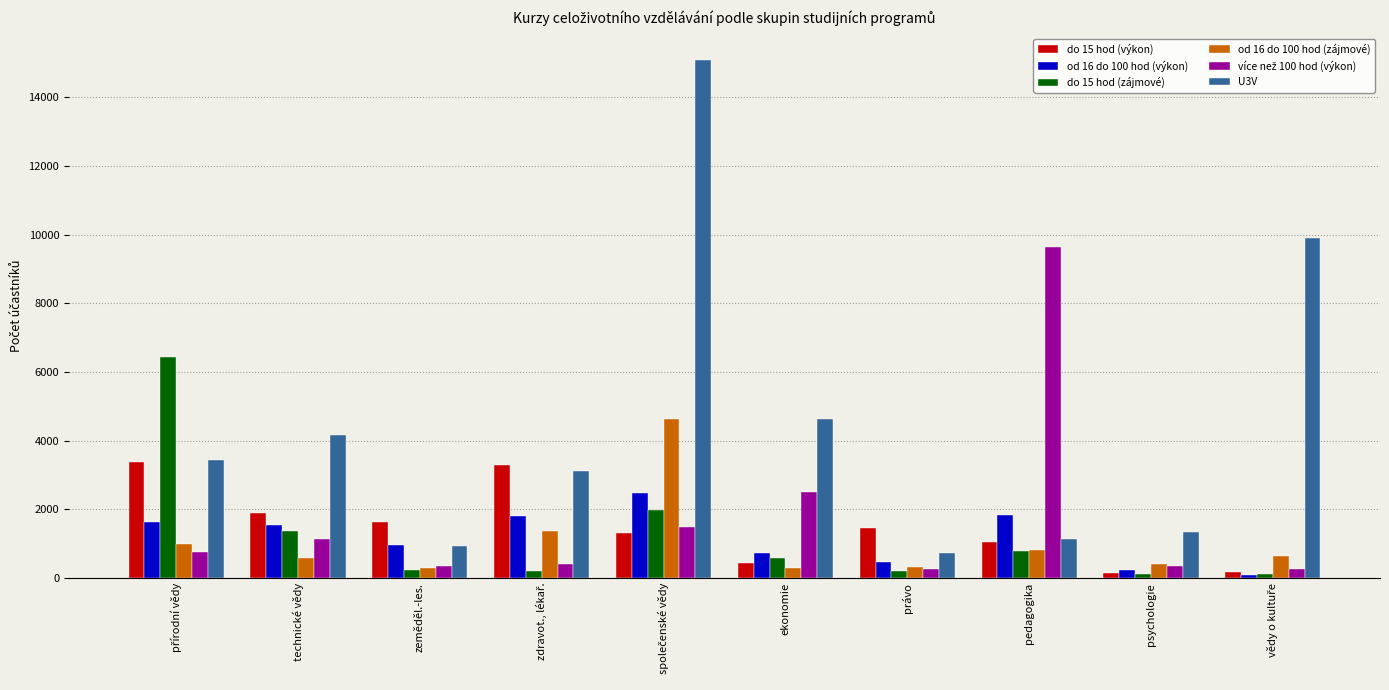

How many bars are there in each group?

6